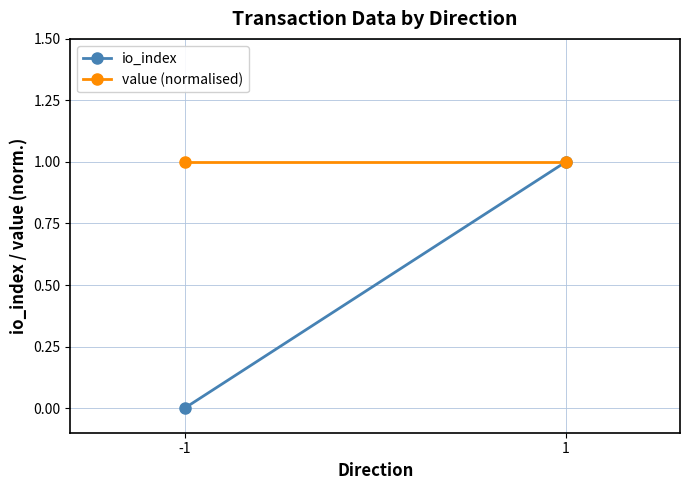

The value of io_index at -1 is 0. True or false?

True